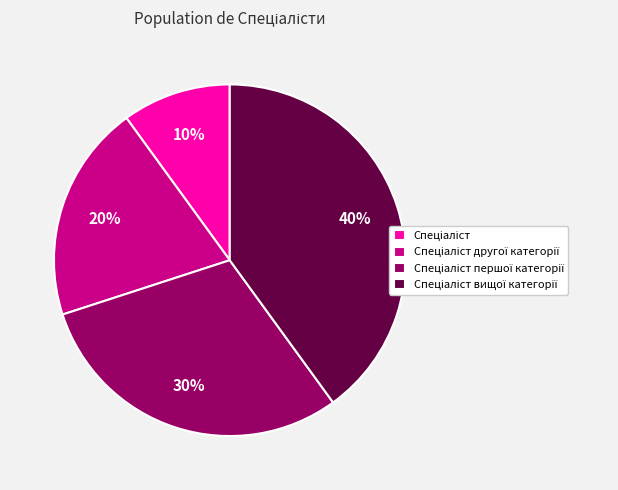

To the nearest percent, what is the average slice percentage?

25%